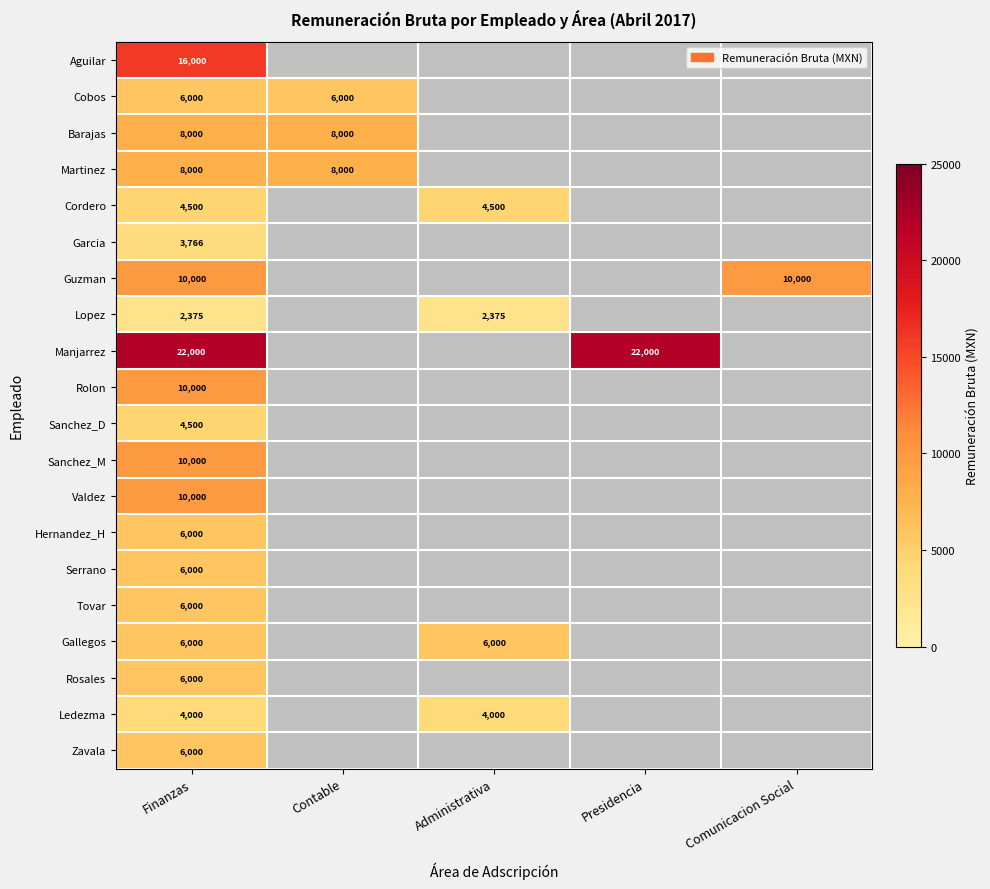

True or false: Cobos has a value of 6000 at Finanzas.

True